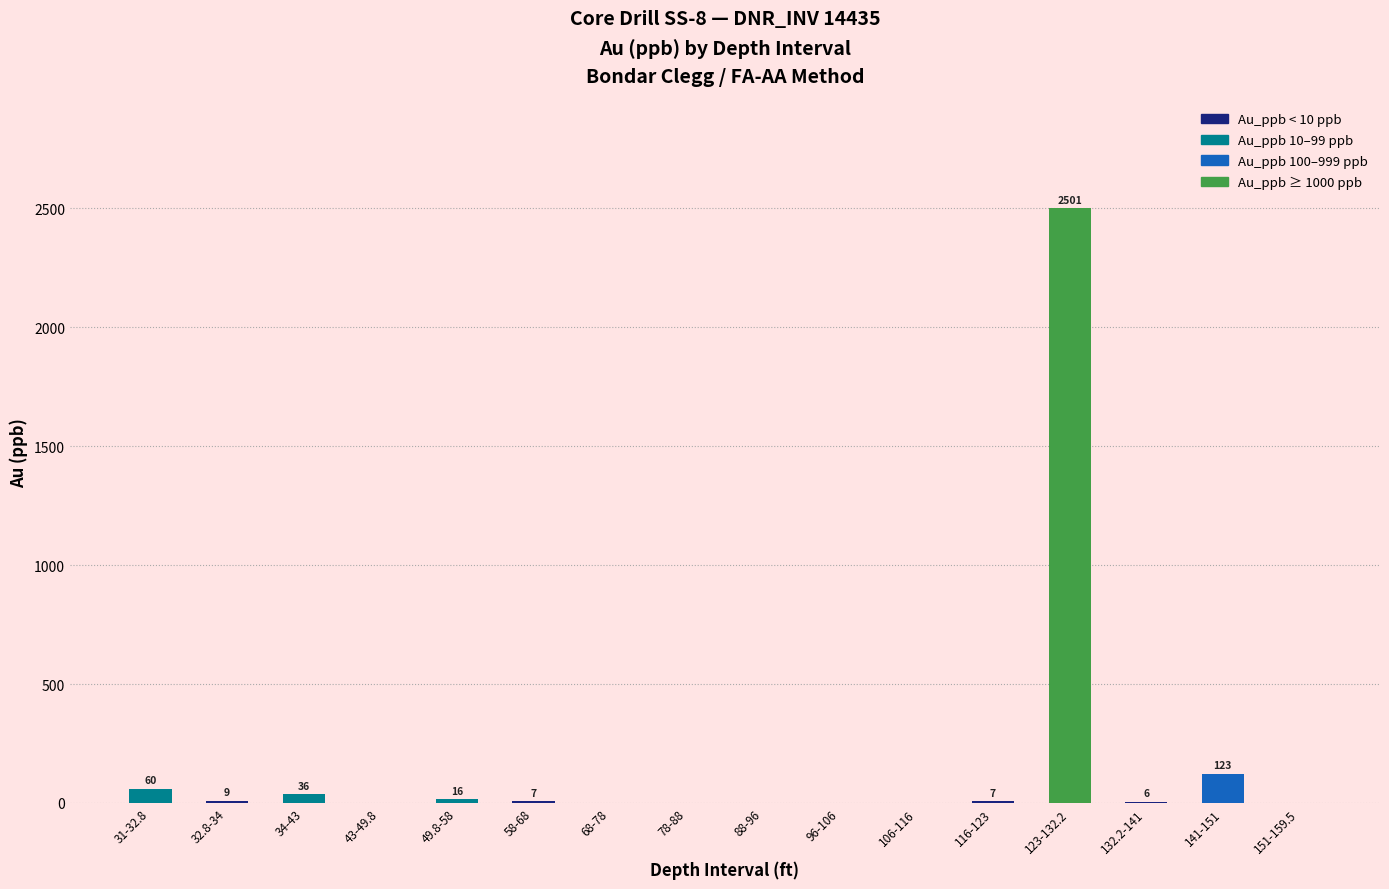

What is the sum of all values?

2765